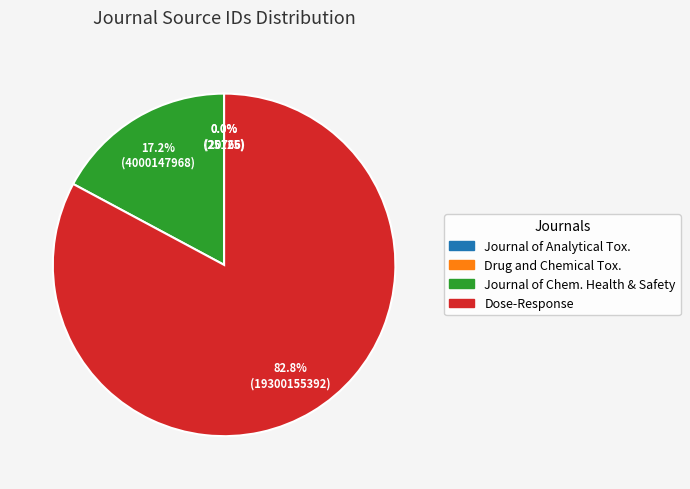

Is there a majority slice in this chart?

Yes